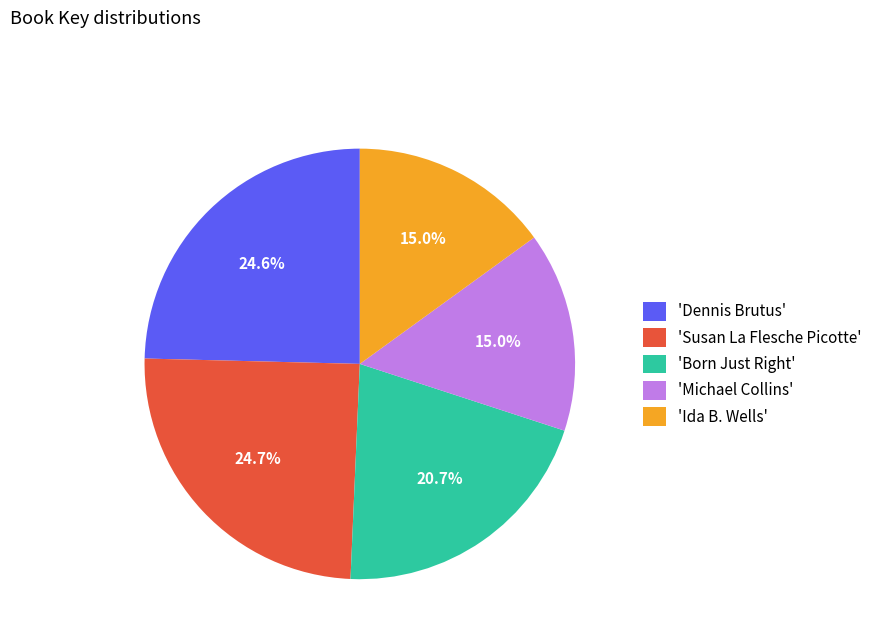

Is there a majority slice in this chart?

No